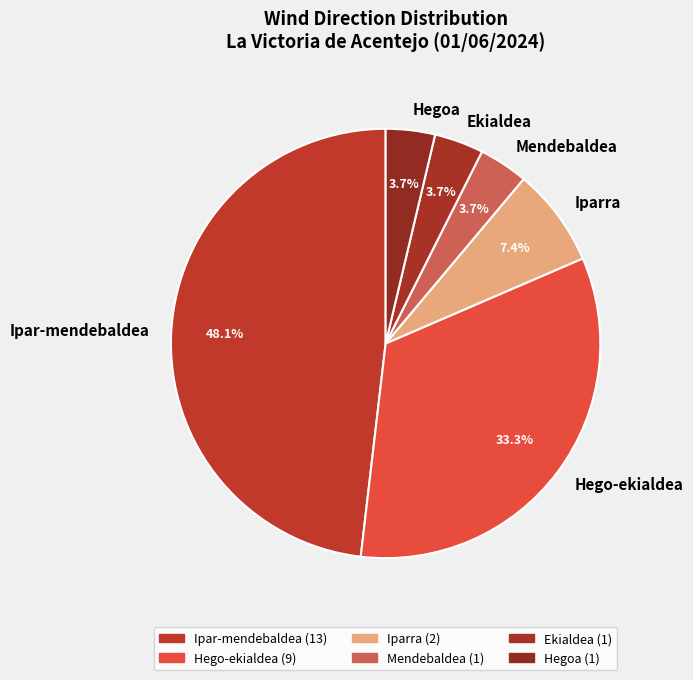

True or false: Mendebaldea accounts for 16% of the total.

False